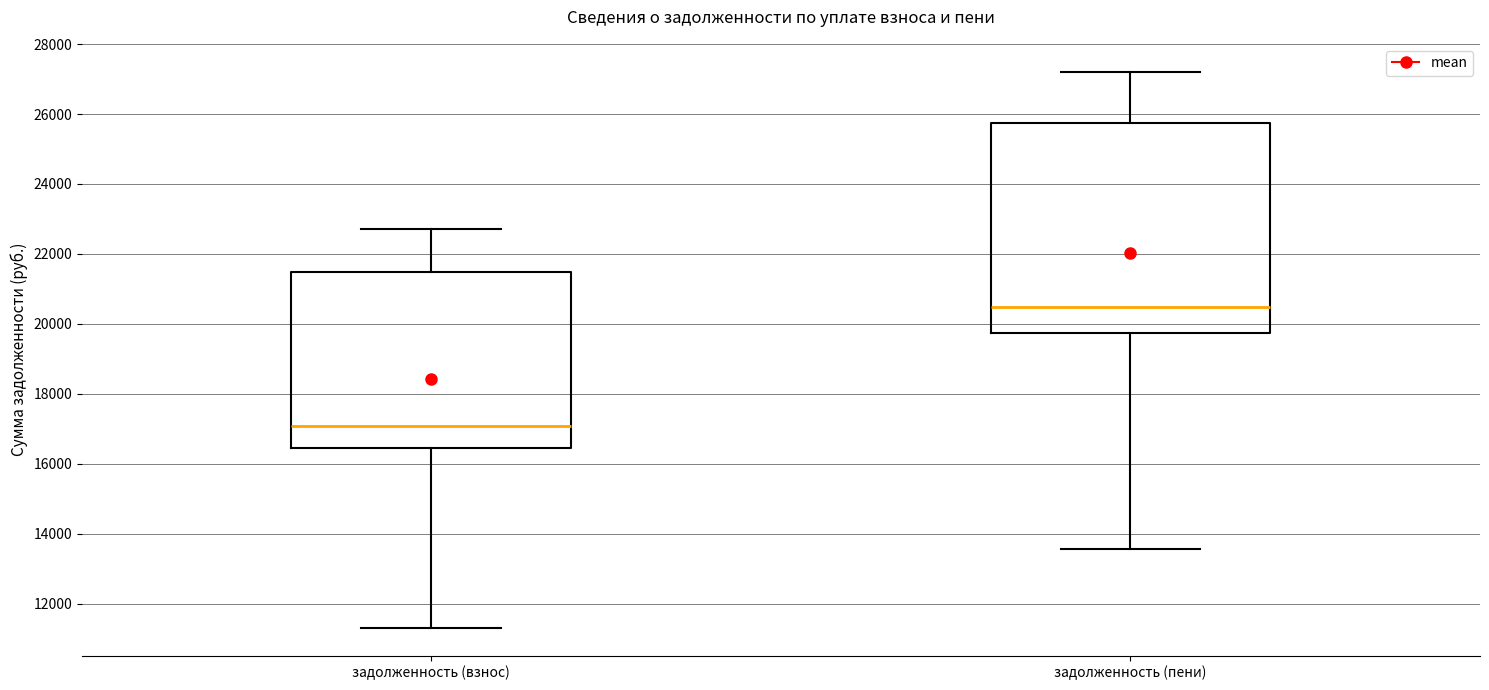

Which box's median line is the lowest?

задолженность (взнос)